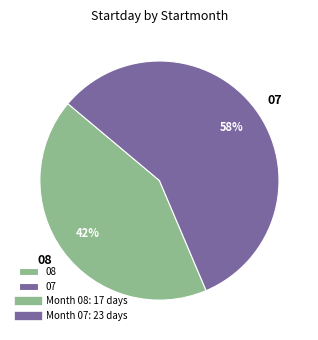

How many slices are in this pie chart?

2